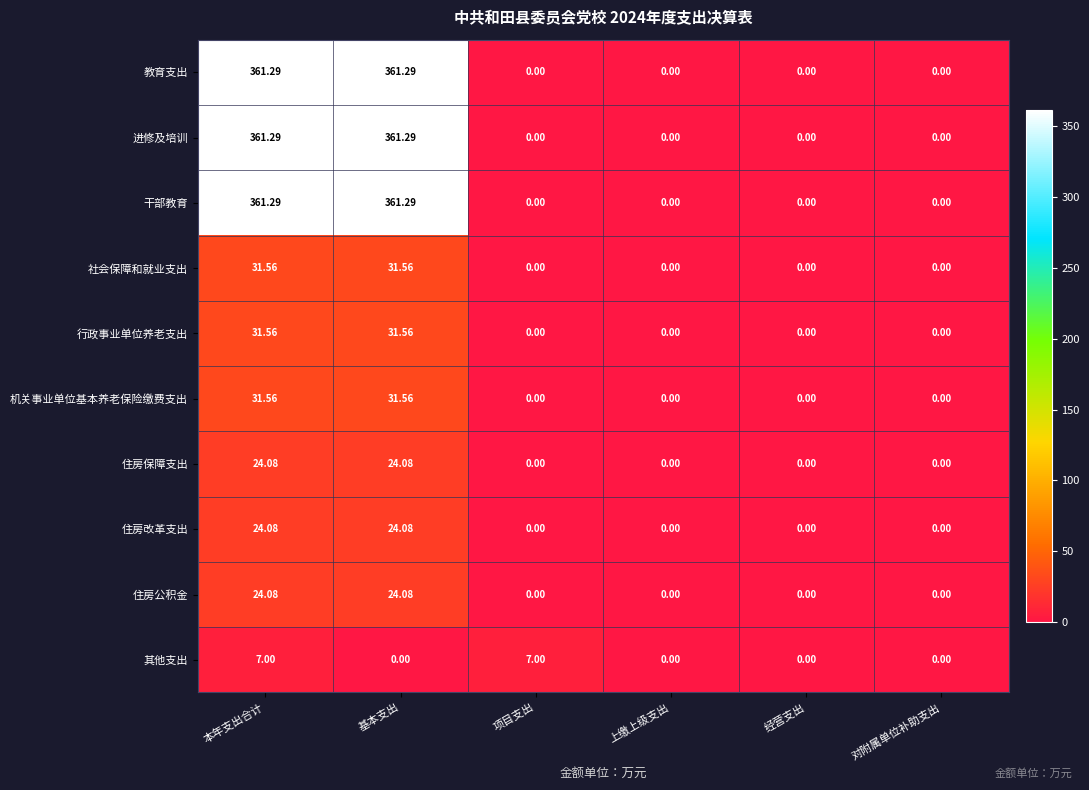

At which category is the sum across all series the highest?

本年支出合计